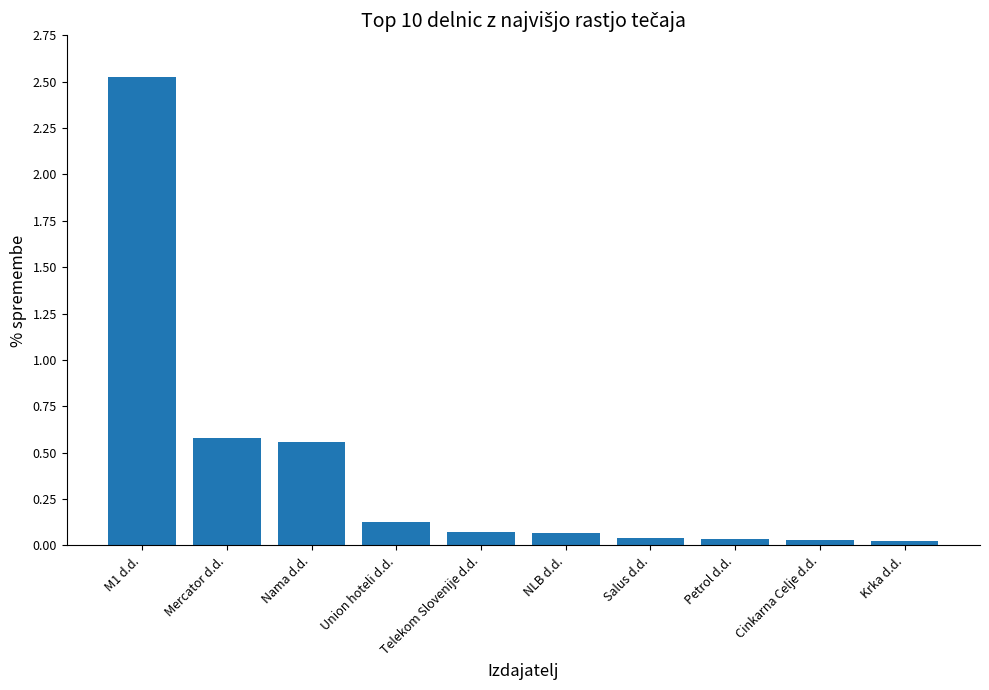

The value at Mercator d.d. is 0.6. True or false?

True